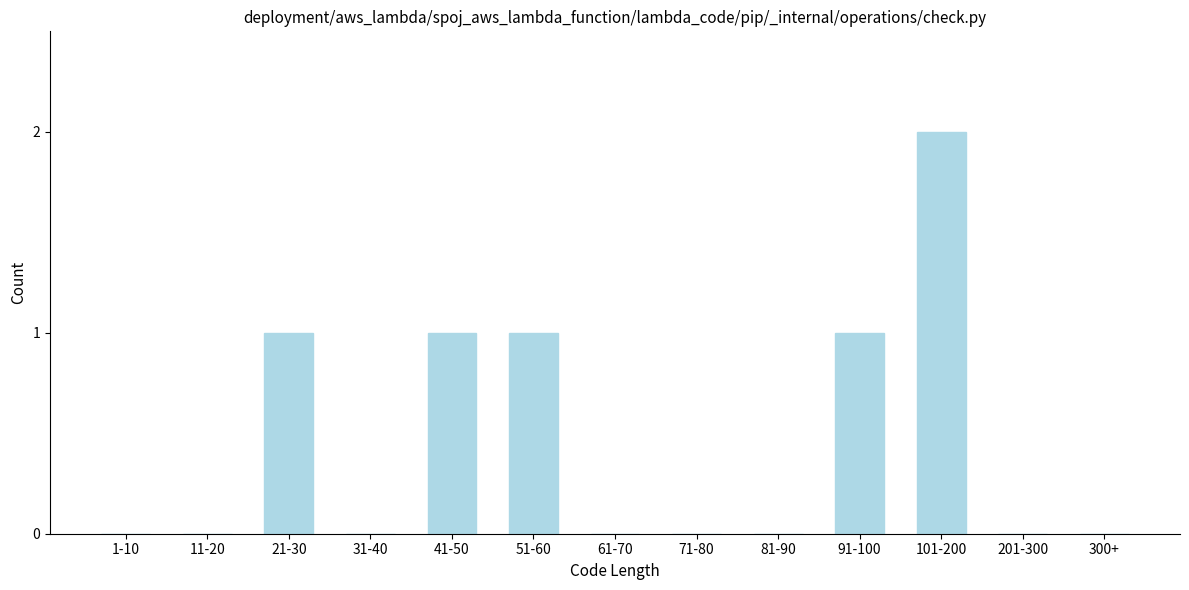

Reading left to right, what are all the values shown in this chart?

1-10=0	11-20=0	21-30=1	31-40=0	41-50=1	51-60=1	61-70=0	71-80=0	81-90=0	91-100=1	101-200=2	201-300=0	300+=0